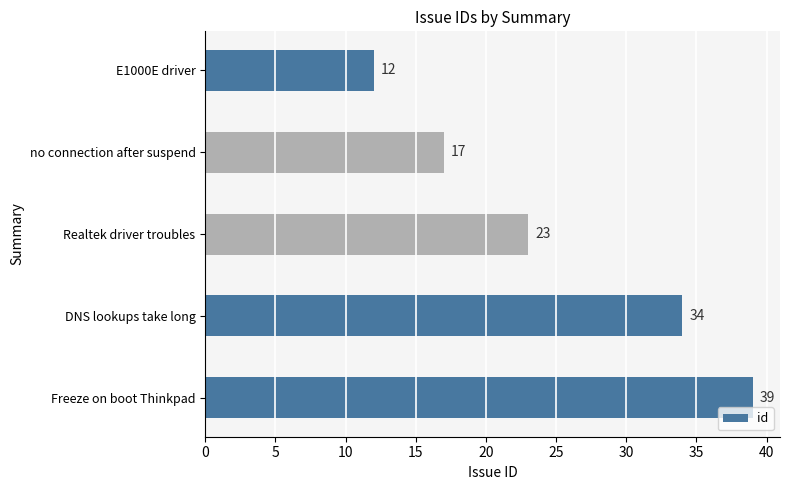

What is the ratio of the value at no connection after suspend to the value at E1000E driver?

1.4